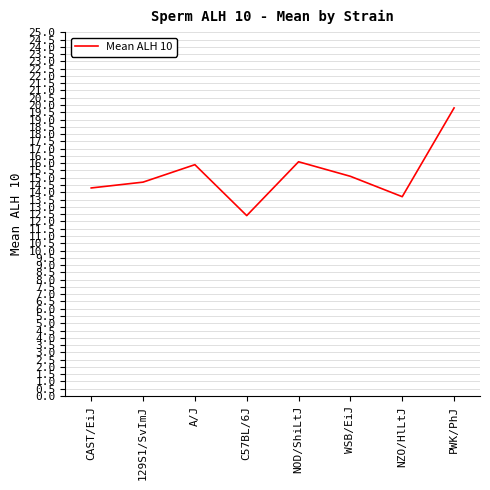

What is the difference between the values at NZO/HlLtJ and A/J?

2.2